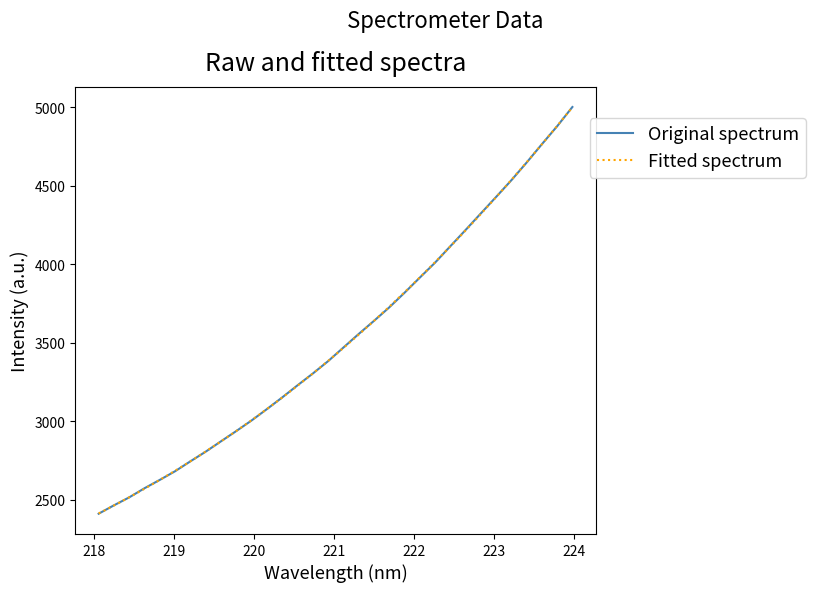

After their last crossing, which series has the higher values: Fitted spectrum or Original spectrum?

Original spectrum